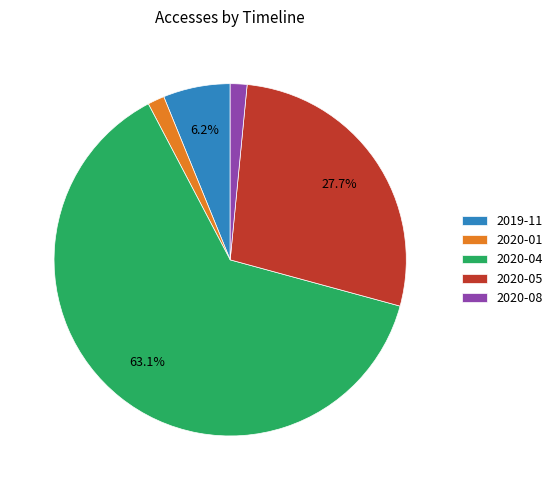

Which category has the biggest portion of the pie?

2020-04